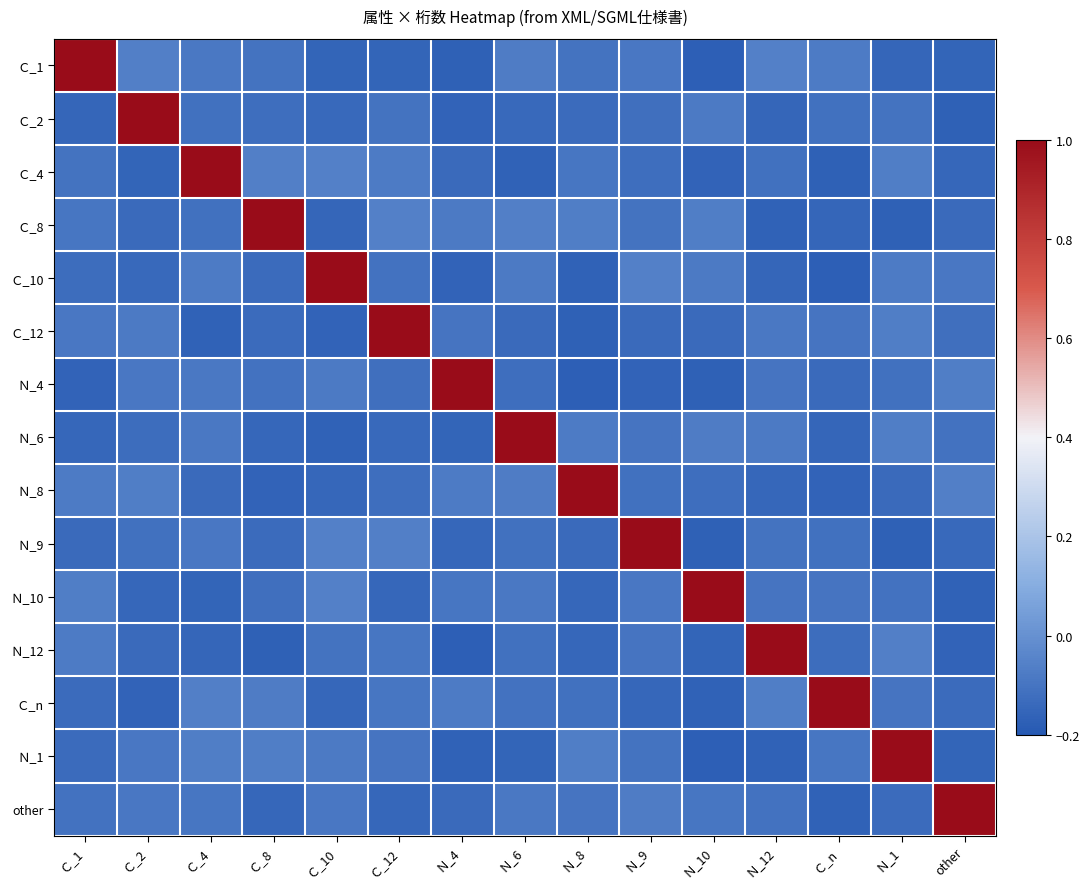

Rank the series by their maximum value, from lowest to highest.

Ｃ_1, Ｃ_2, Ｃ_4, Ｃ_8, Ｃ_10, Ｃ_12, Ｎ_4, Ｎ_6, Ｎ_8, Ｎ_9, Ｎ_10, Ｎ_12, Ｃ_n, Ｎ_1, other